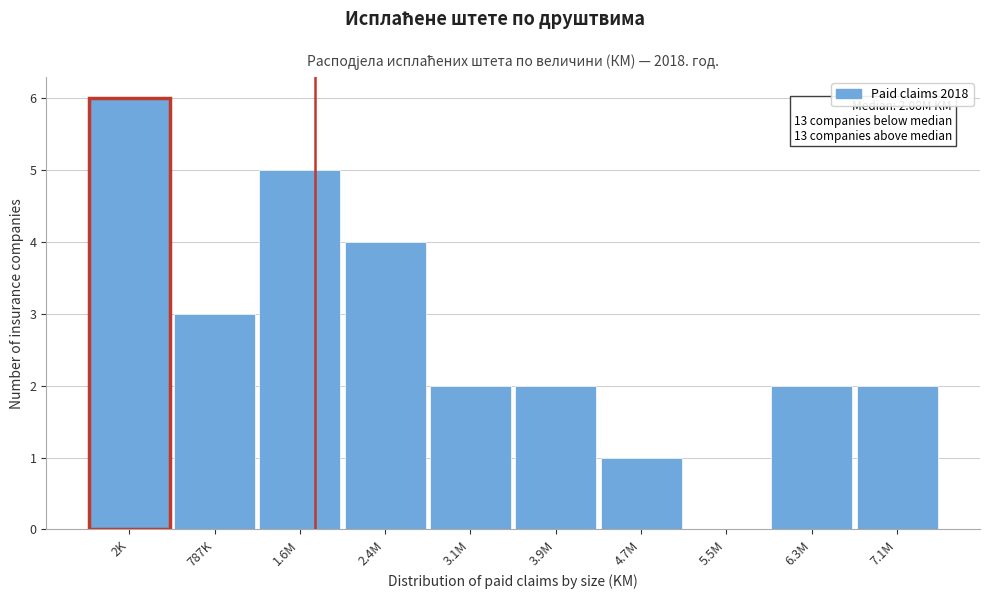

Reading left to right, list all the values displayed in this chart.

2K=6	787K=3	1.6M=5	2.4M=4	3.1M=2	3.9M=2	4.7M=1	5.5M=0	6.3M=2	7.1M=2